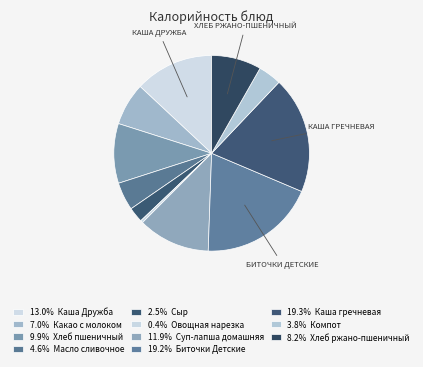

How many segments does this pie chart have?

11